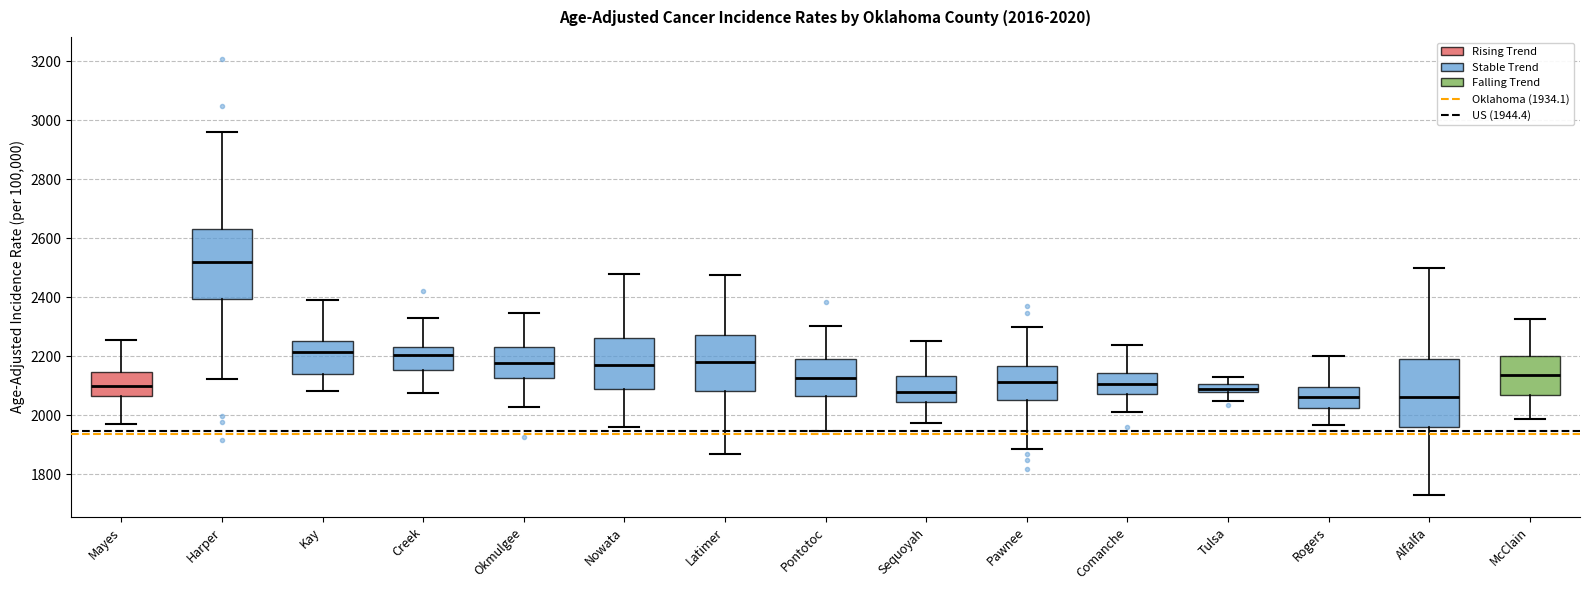

Which box has the highest median line?

Harper